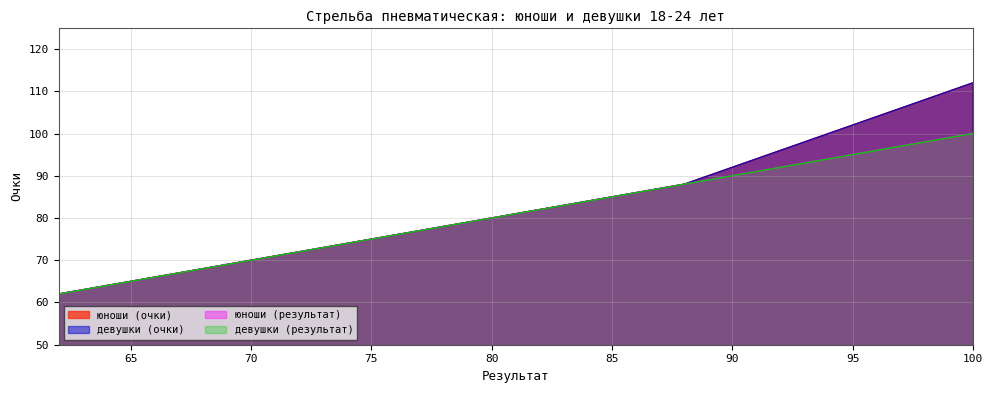

How many lines are shown in the chart?

4